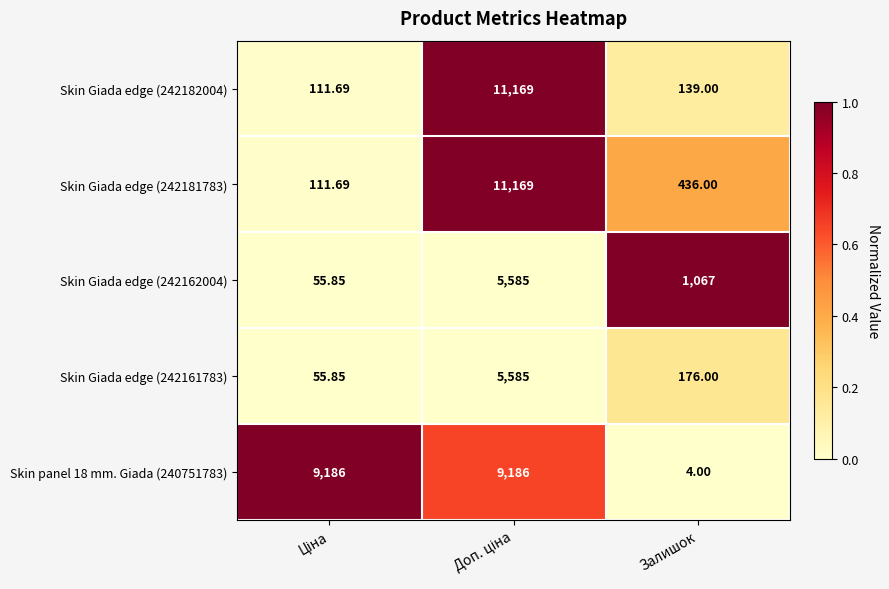

Which series has the largest total across all categories?

Skin panel 18 mm. Giada (240751783)